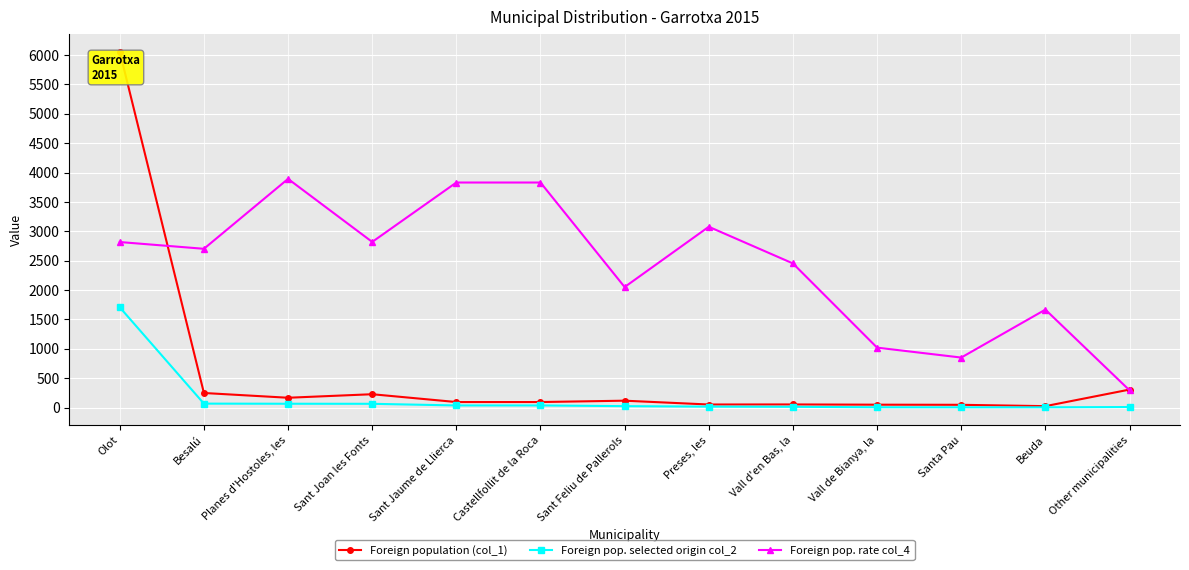

What is the difference between the highest and lowest values at Castellfollit de la Roca?

3794